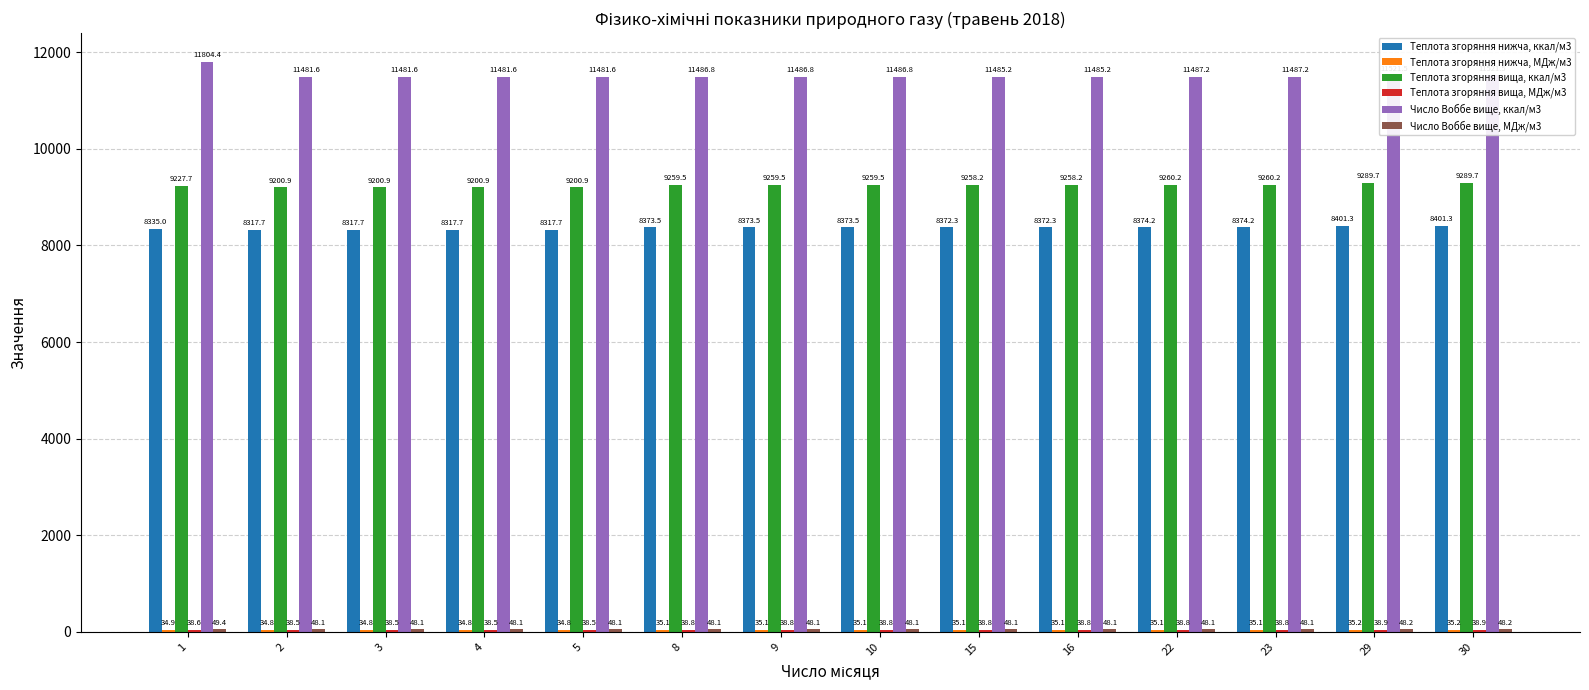

Count the number of data series in this chart.

6